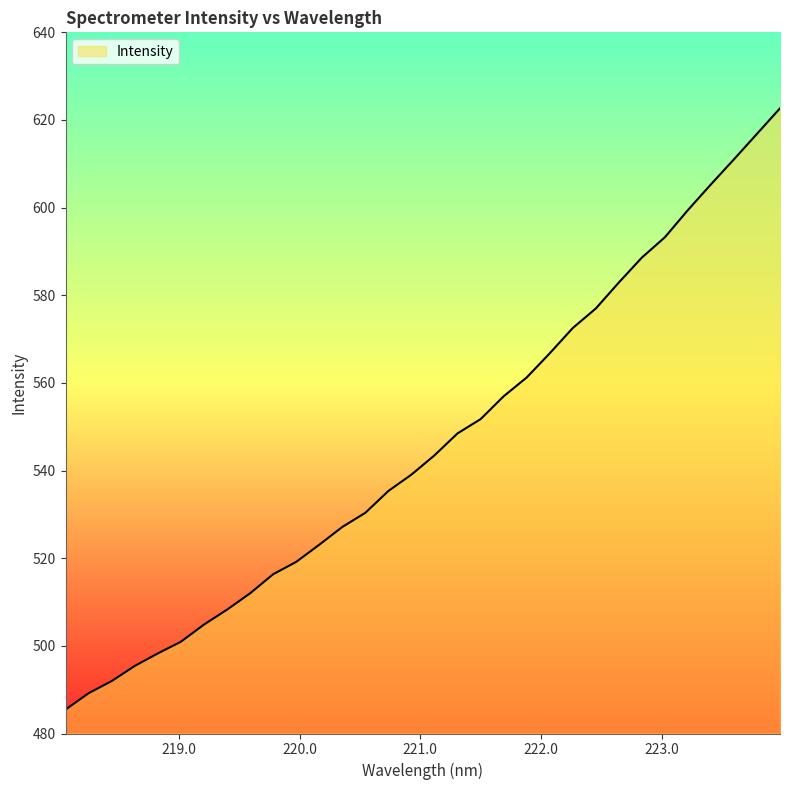

What is the difference between the maximum and minimum values?

137.2